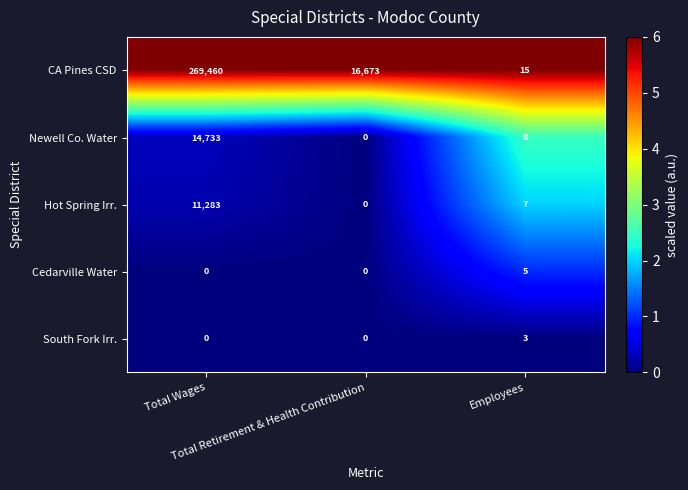

What is the maximum value shown in the chart?

269460